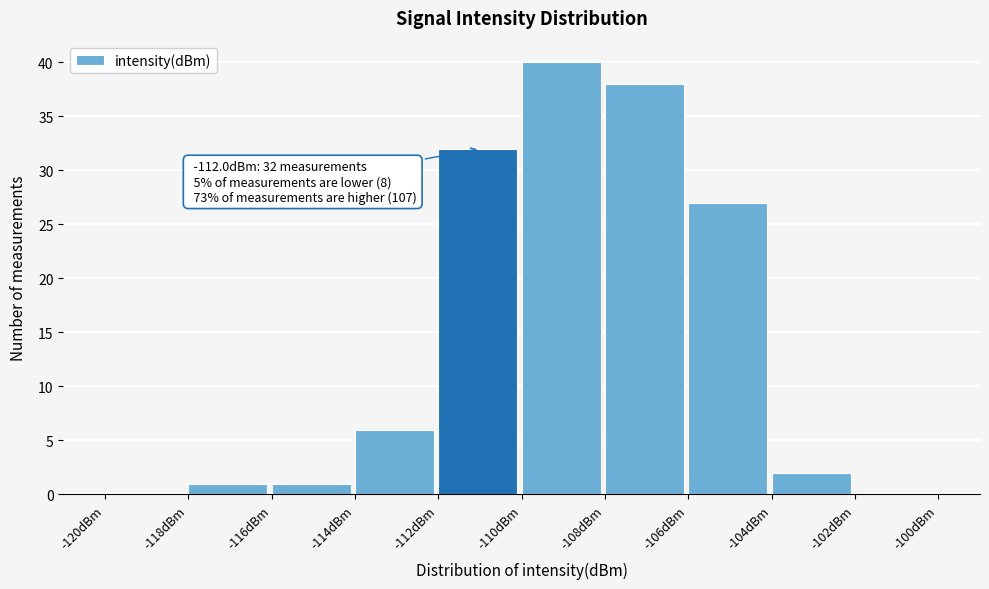

Over which range of the x-axis is the bar tallest?

-110 to -108